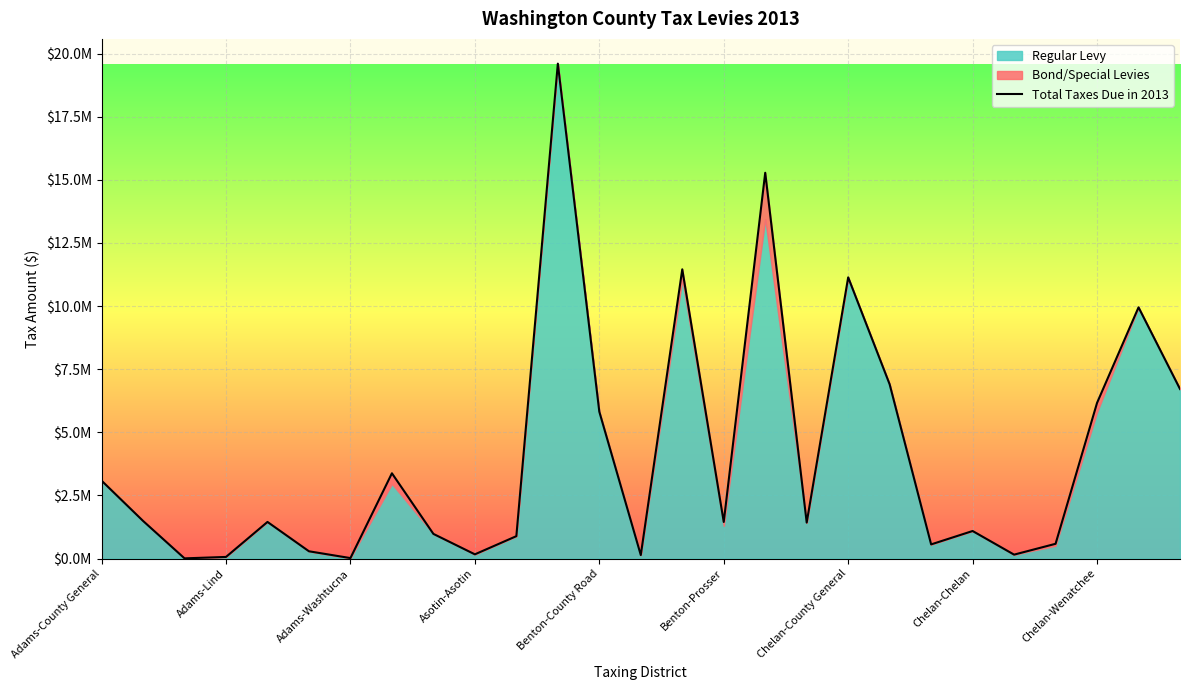

Reading left to right, extract all data points from this chart.

3087827	1492739	10327	66774	1452659	290593	21145	3379495	979096	169854	889609	19600133	5818466	140551	11455255	1451858	15278837	1427383	11137201	6900725	563471	1093610	157815	587017	6166711	9950654	6716019